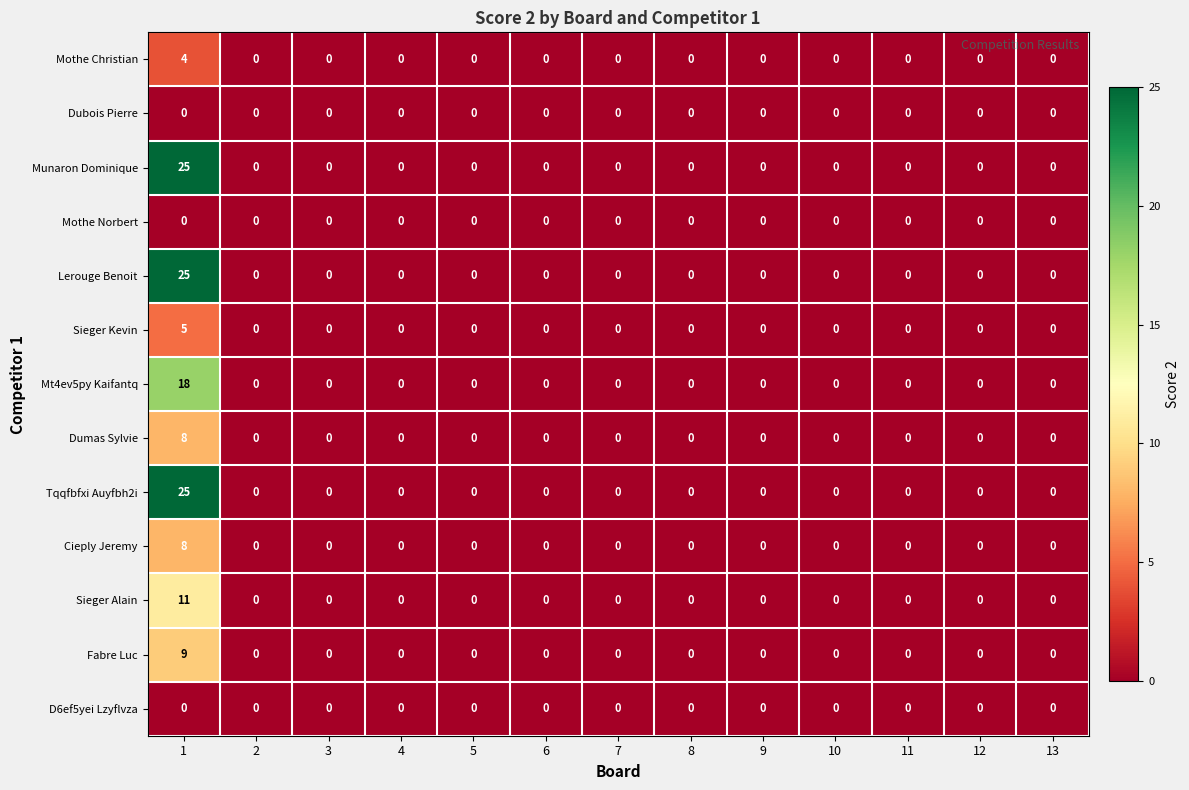

How many categories are shown in the chart?

13